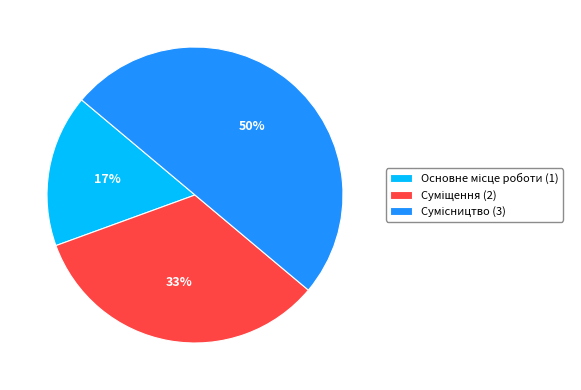

To the nearest percent, what is the average slice percentage?

33%